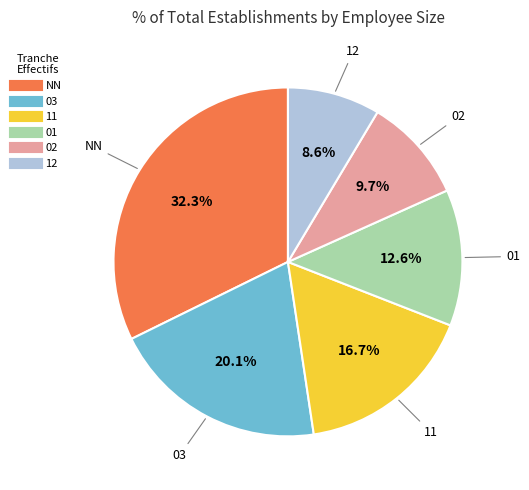

How many slices are in this pie chart?

6